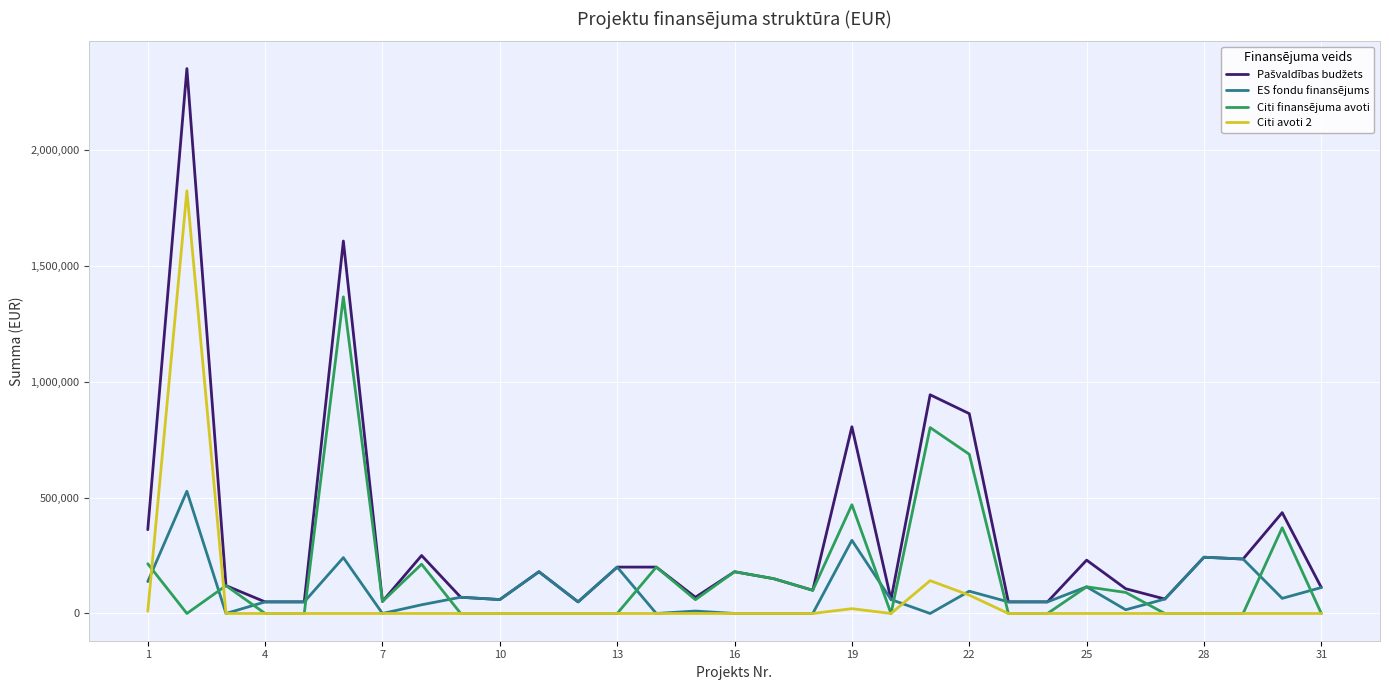

What is the highest value of the ES fondu finansējums series?

527145.5